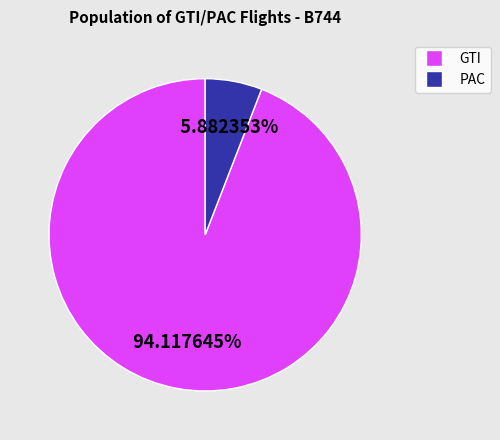

Count the number of slices in the pie.

2